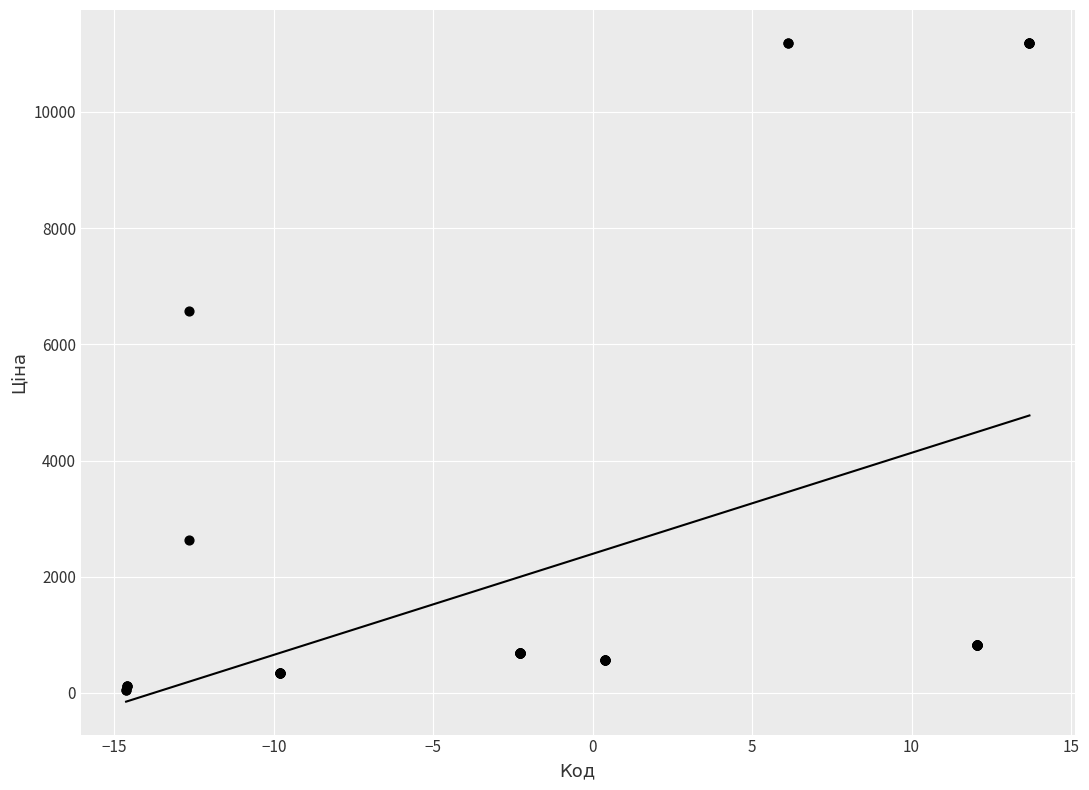

What Y value in the scatter plot is closest to 5622?

6568.8